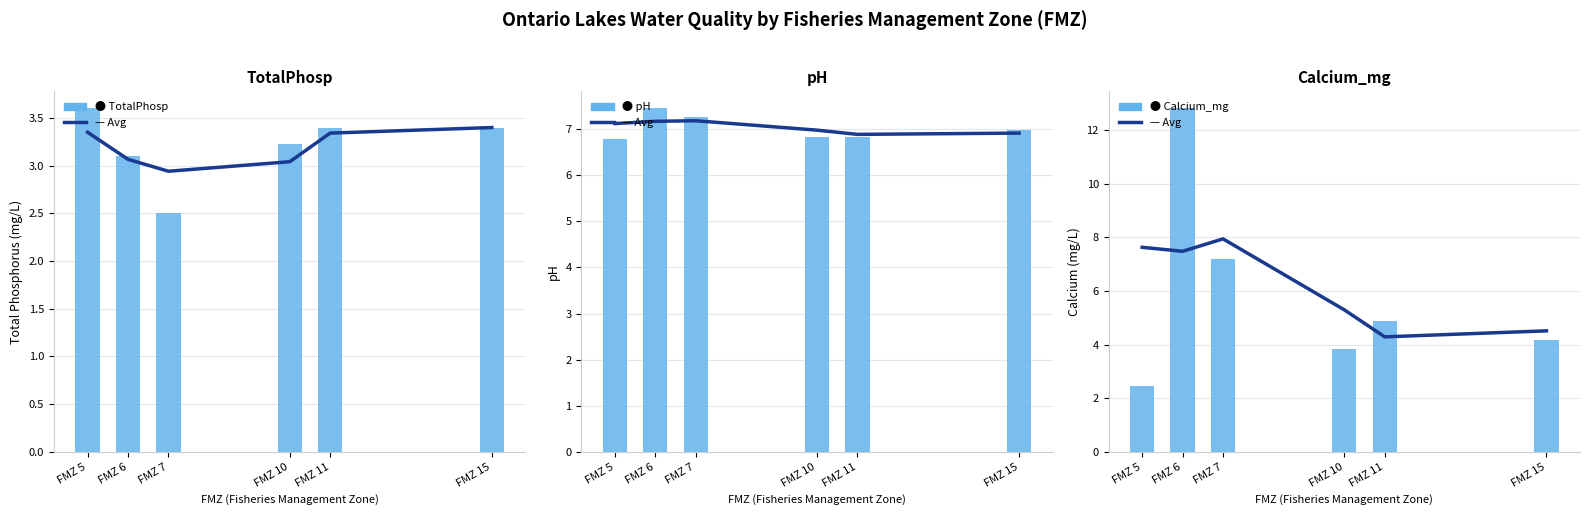

What is the value of the TotalPhosp bar at the 3rd from the left?

2.5